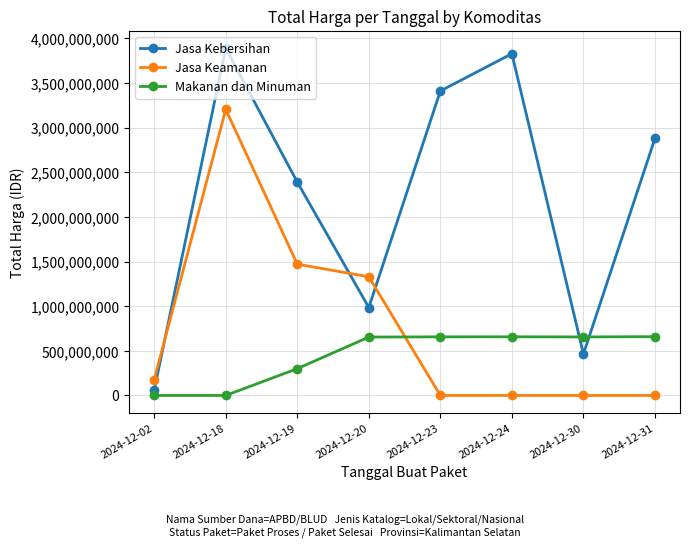

What is the greatest value displayed?

3889401600